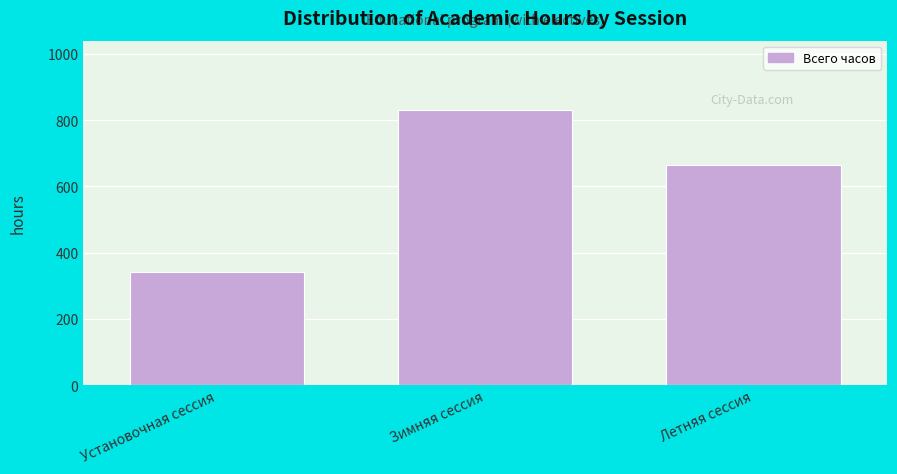

Reading right to left, extract all data points from this chart.

664	832	340